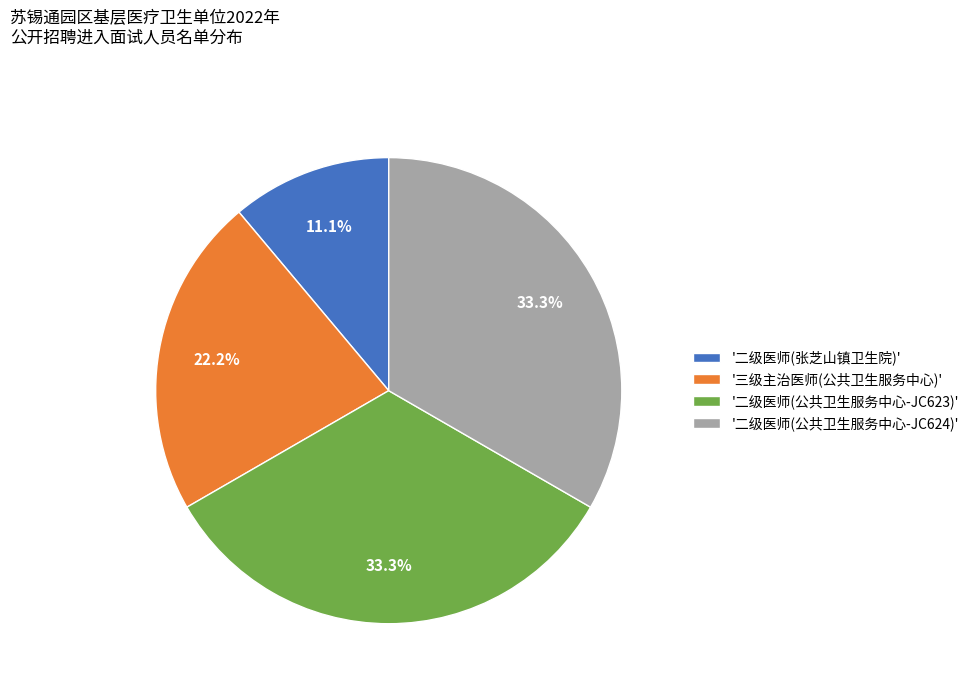

Which category has the smallest portion of the pie?

'二级医师(张芝山镇卫生院)'